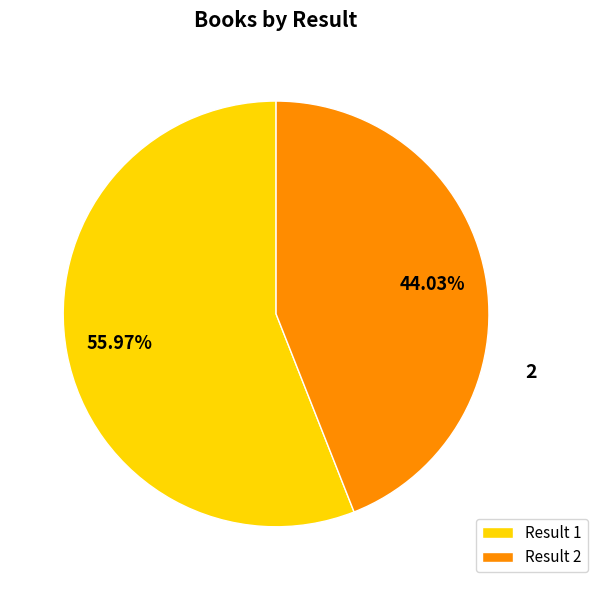

To the nearest percent, what is the combined percentage of 2 and 1?

100%